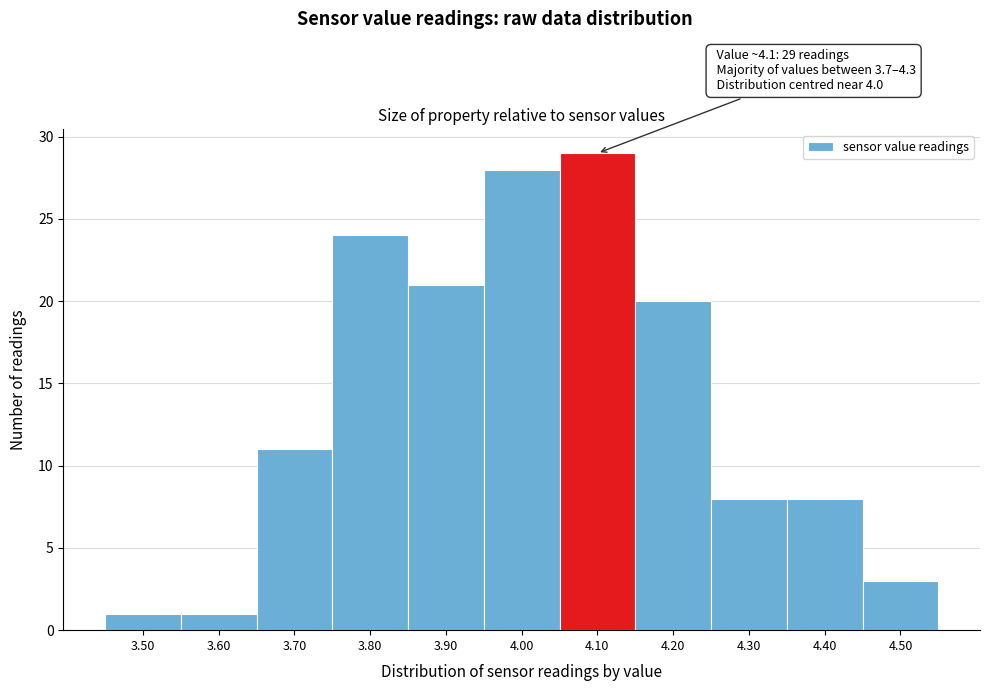

Over which range of the x-axis is the bar tallest?

4.05 to 4.15